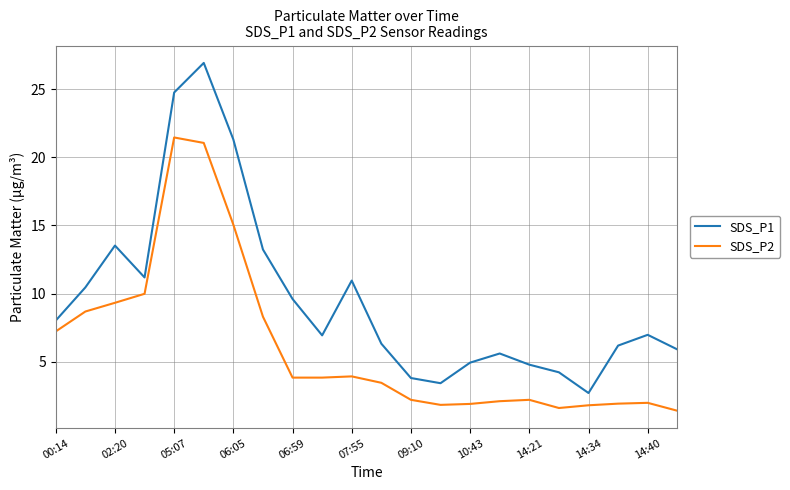

True or false: SDS_P2 and SDS_P1 intersect in this chart.

False